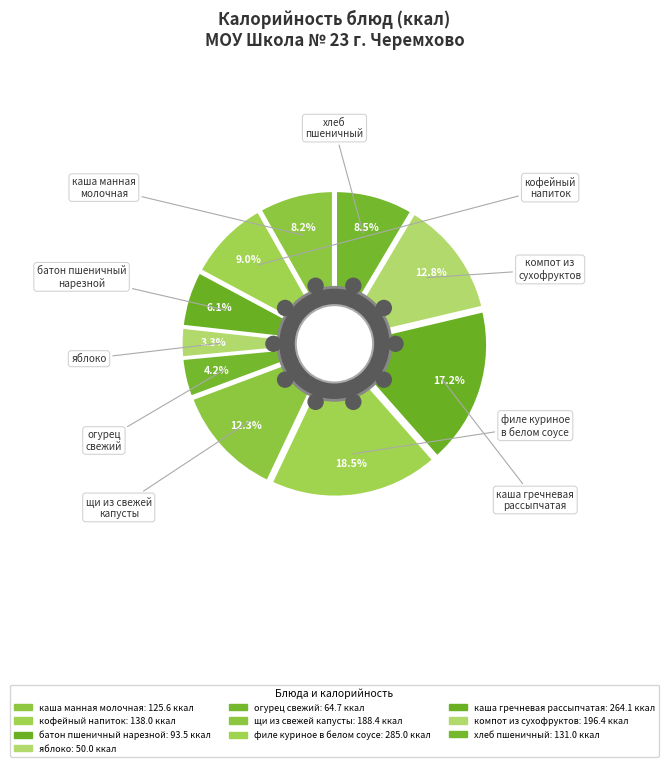

How many segments does this pie chart have?

10